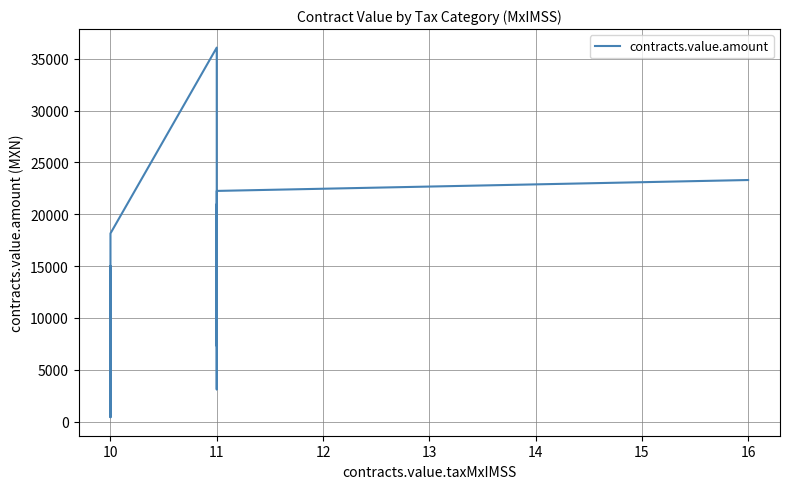

How many lines are shown in the chart?

1